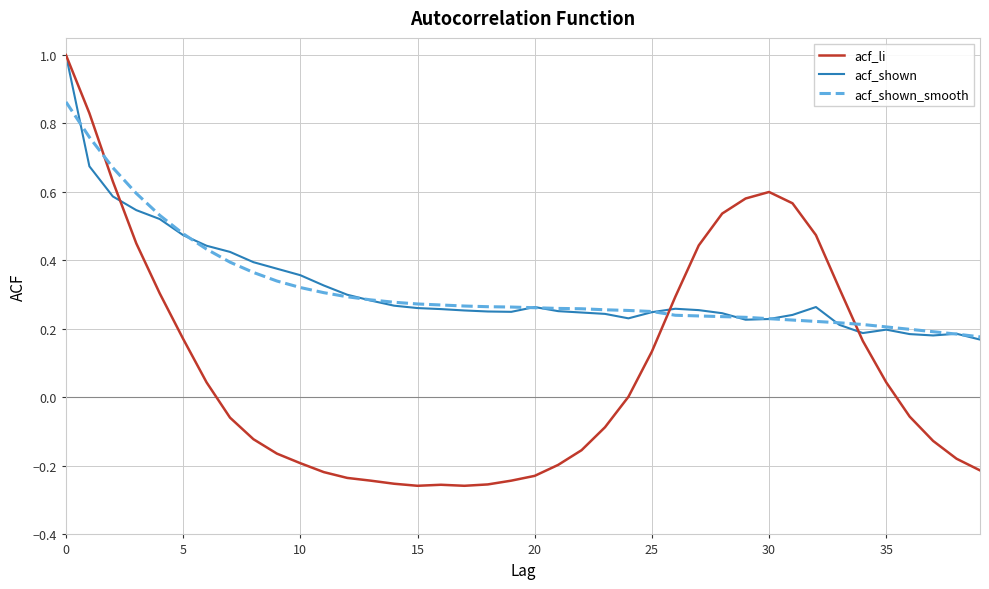

What is the maximum value for acf_shown?

1.0